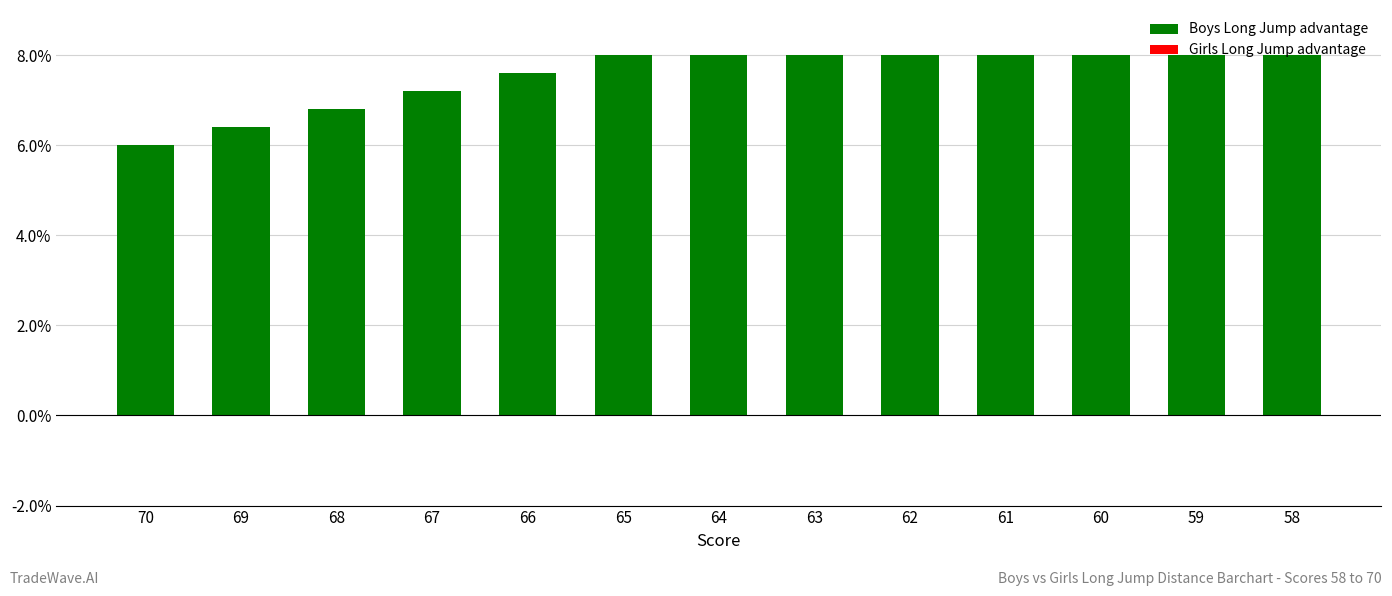

What is the average value?

7.5